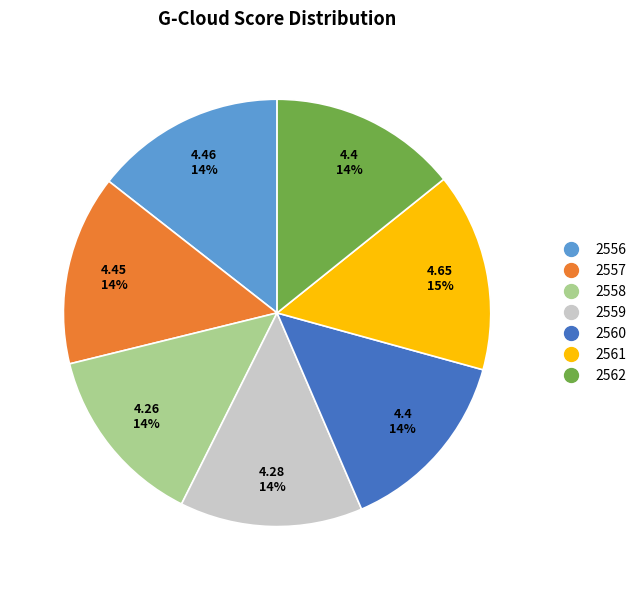

To the nearest percent, what is the average slice percentage?

14%